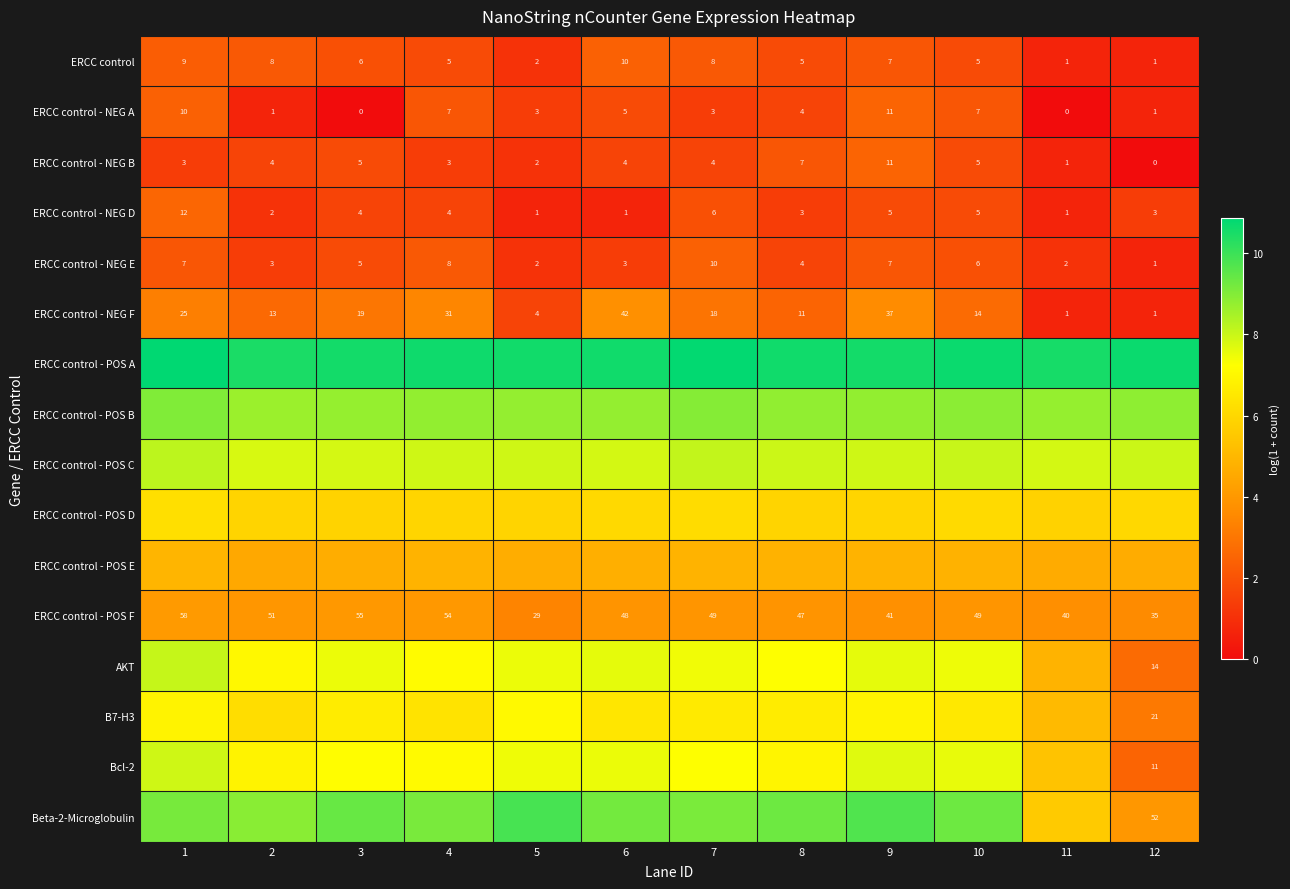

What value does the ERCC control - NEG A series have at 5?

1.4